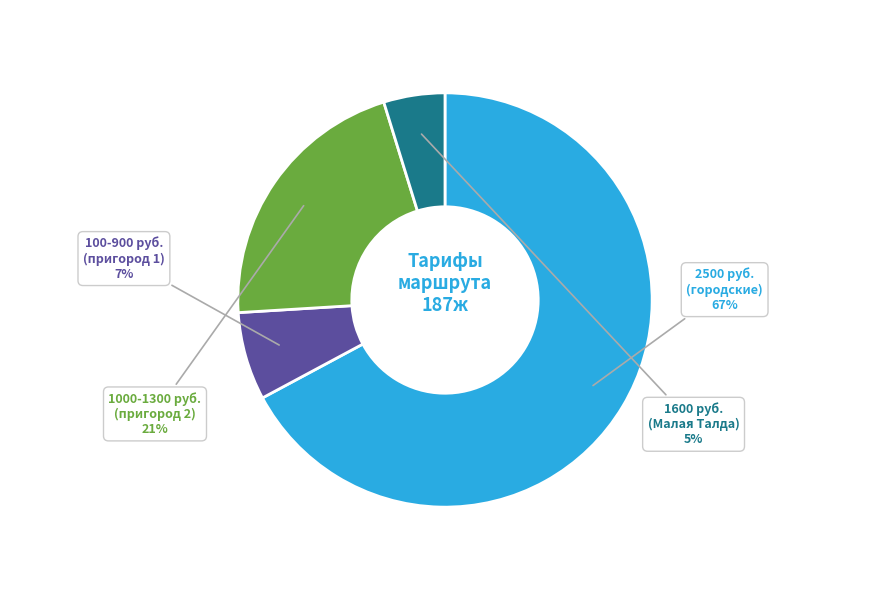

Is there any slice that represents more than half of the pie?

Yes